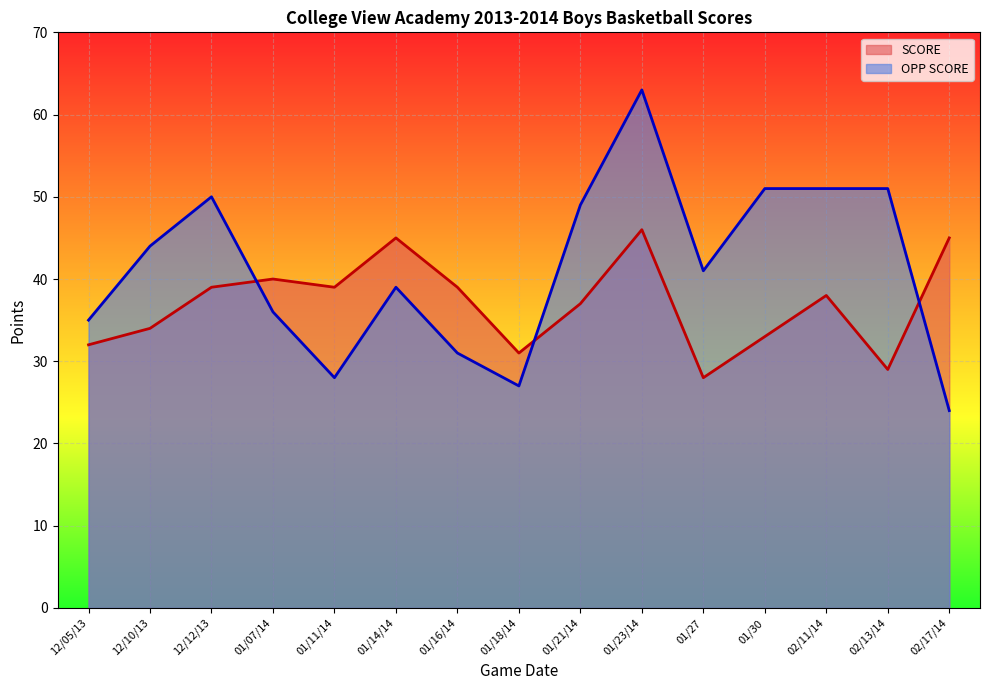

Which series has the widest spread of values?

OPP SCORE